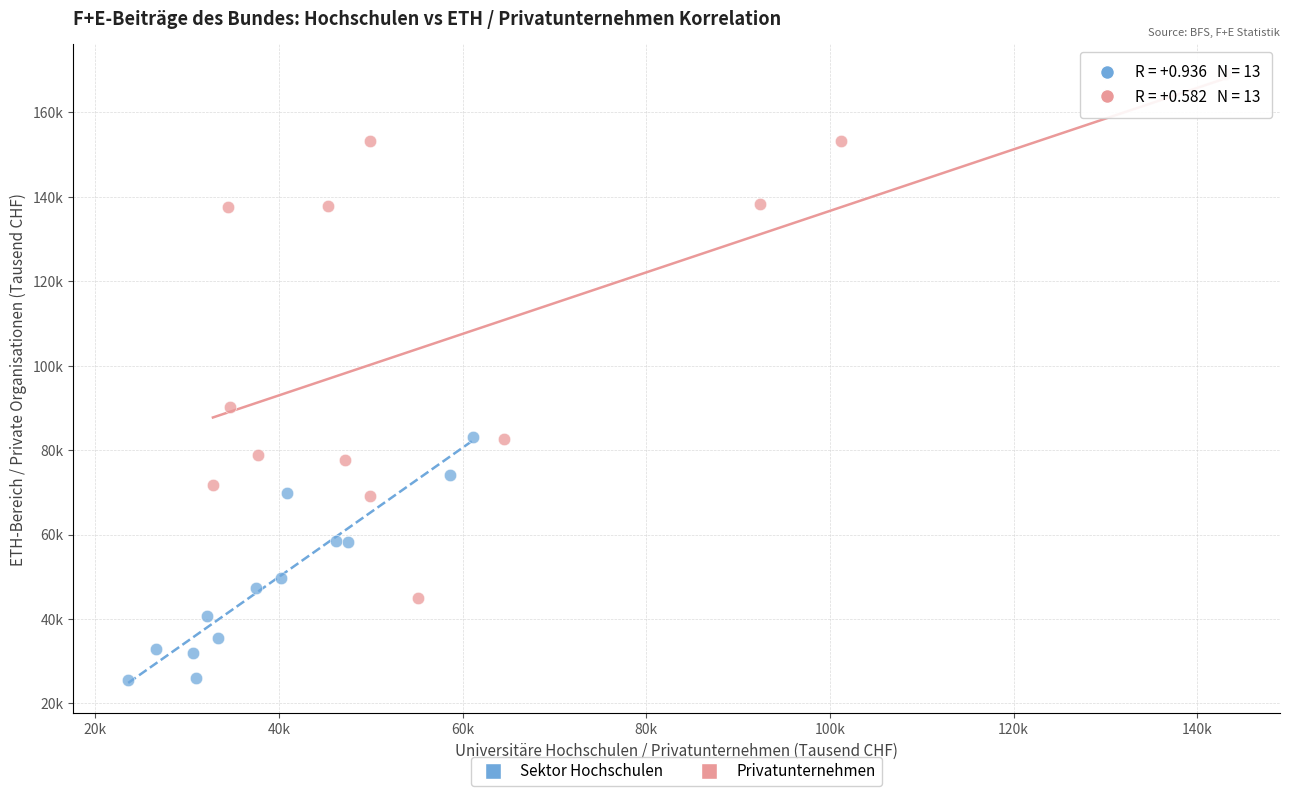

Which series reaches the maximum Y coordinate?

Privatunternehmen